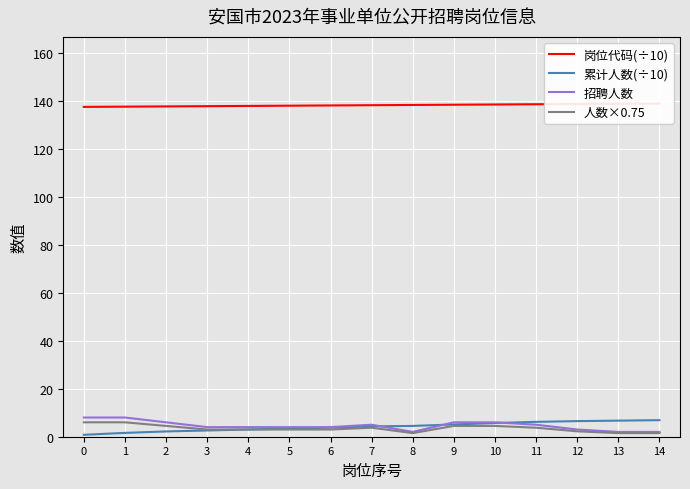

What is the value of the 岗位代码(÷10) point at the 5th from the left?

137.8